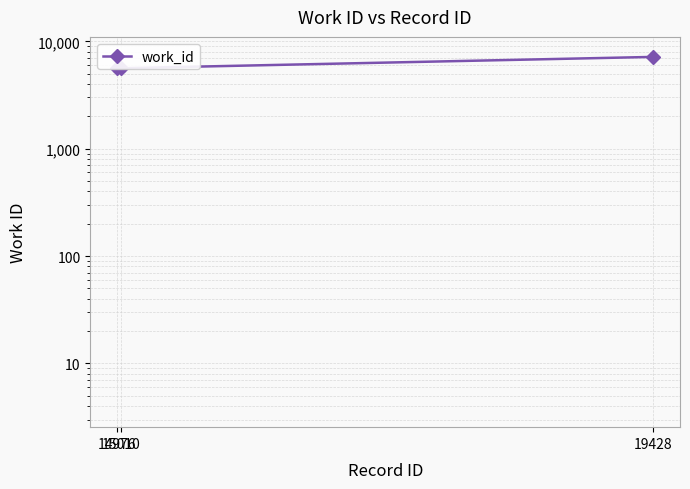

What is the difference between the values at 14976 and 15010?

10